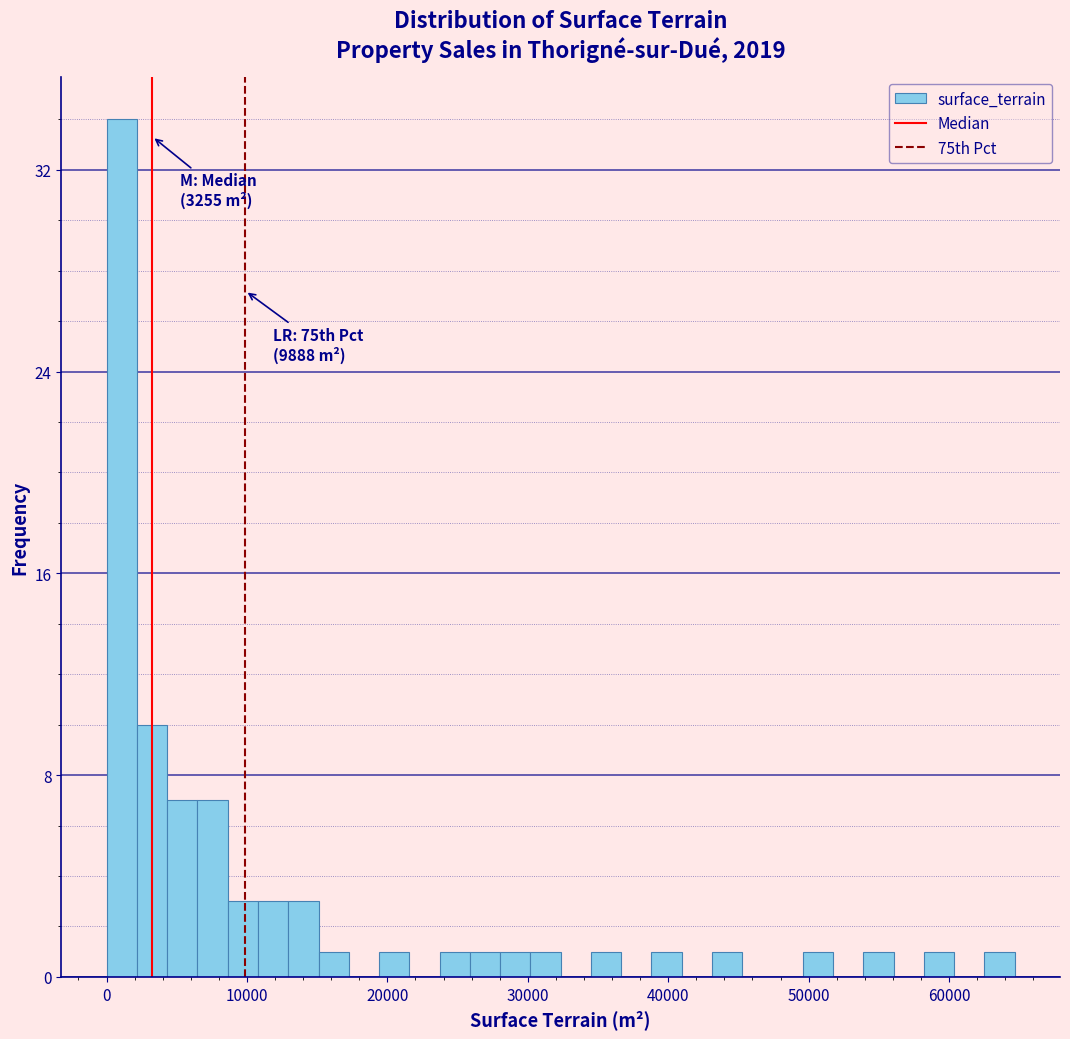

Read against the x-axis, roughly where is the centre of the tallest bar?

1000